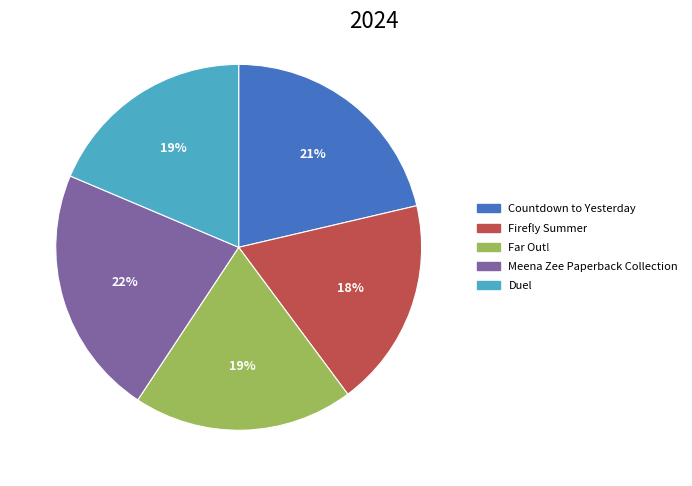

To the nearest percent, what is the average slice percentage?

20%